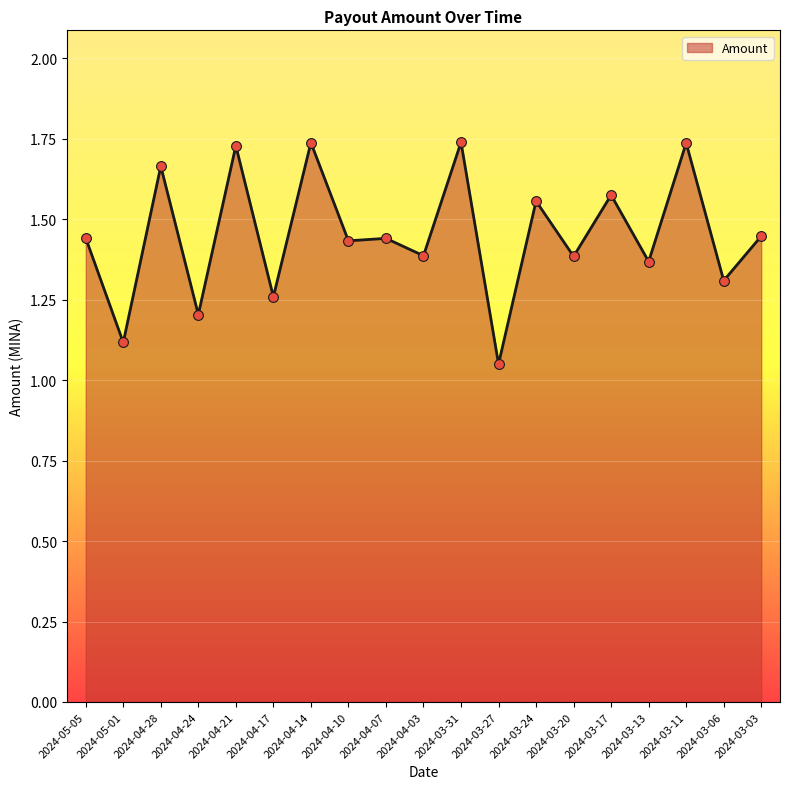

What is the change in value from 2024-04-10 to 2024-03-27?

-0.4